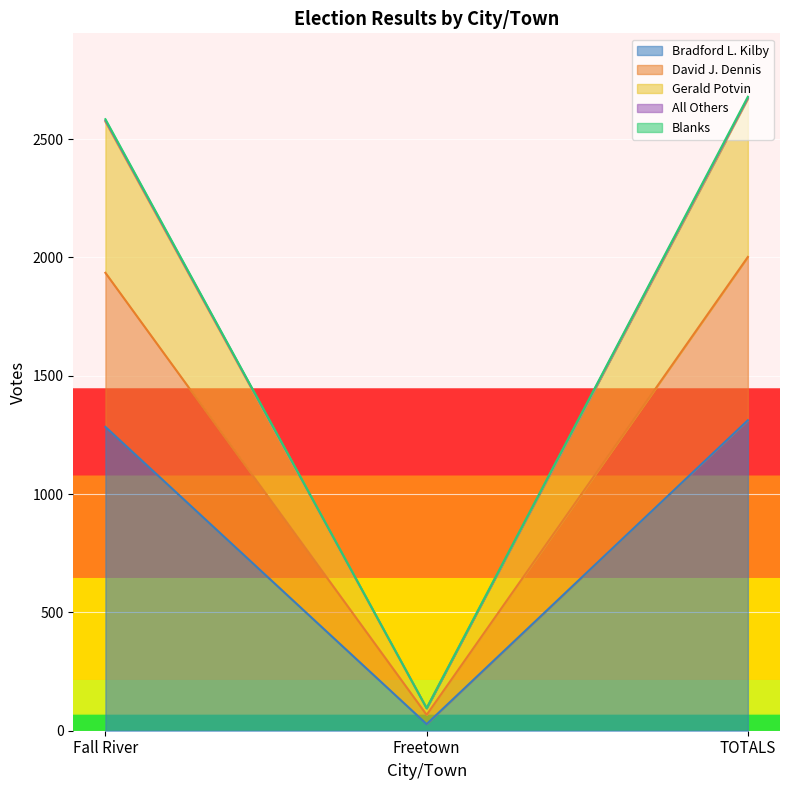

What is the maximum value for Bradford L. Kilby?

1312